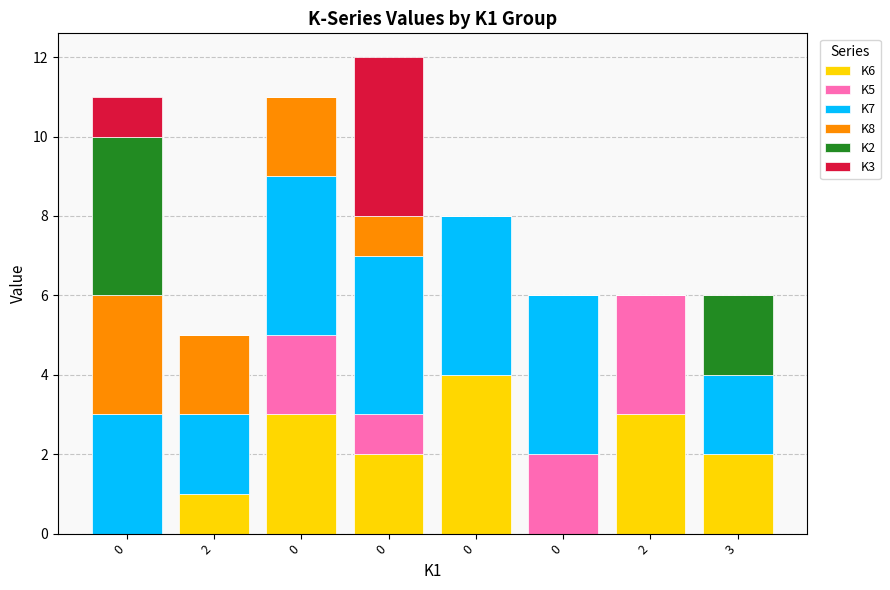

Which series has the largest range (max minus min)?

K6